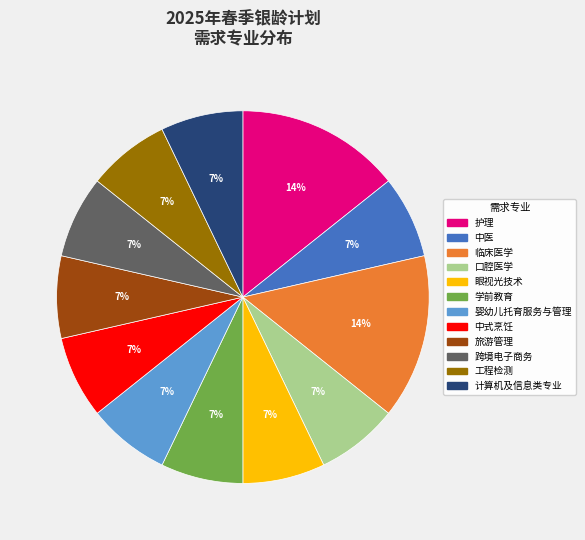

To the nearest percent, what percentage of the pie is 学前教育?

7%